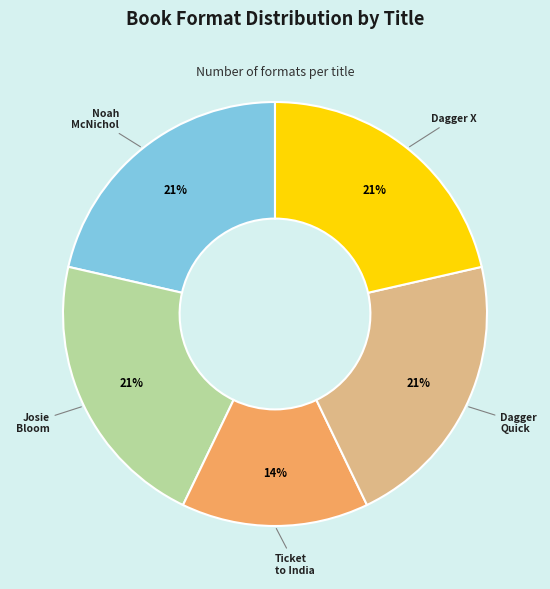

Is there any slice that represents more than half of the pie?

No